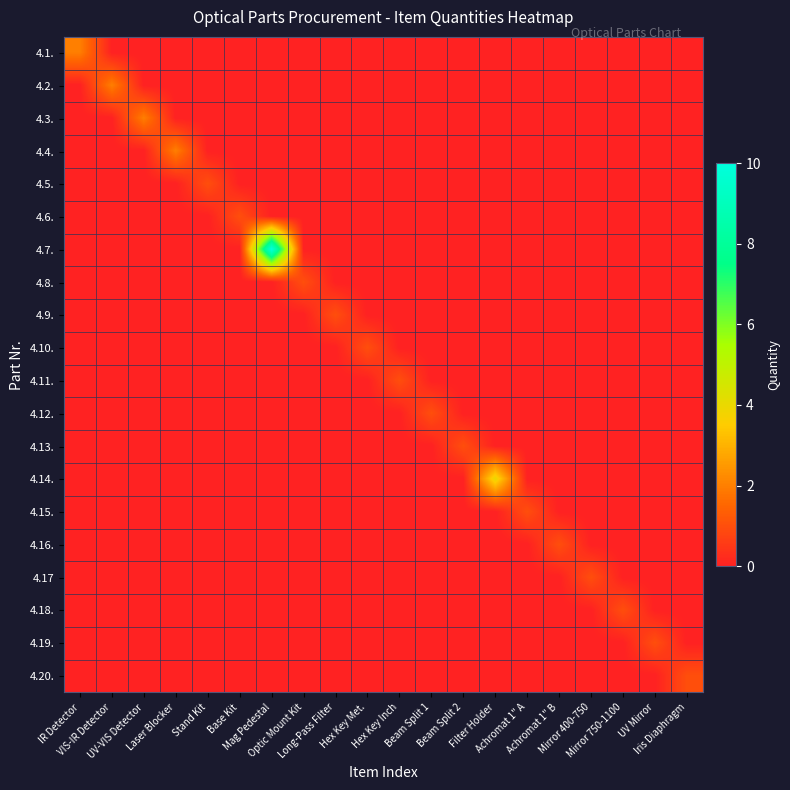

How many series are shown in this chart?

20